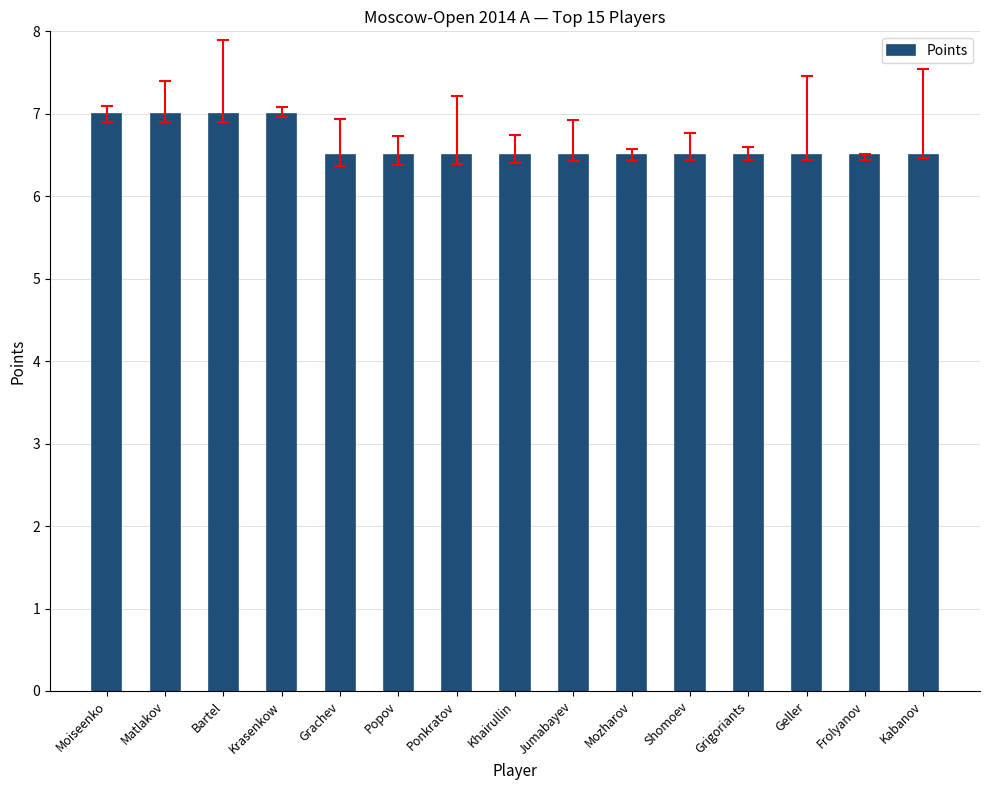

What is the difference between the second highest and minimum values?

0.5